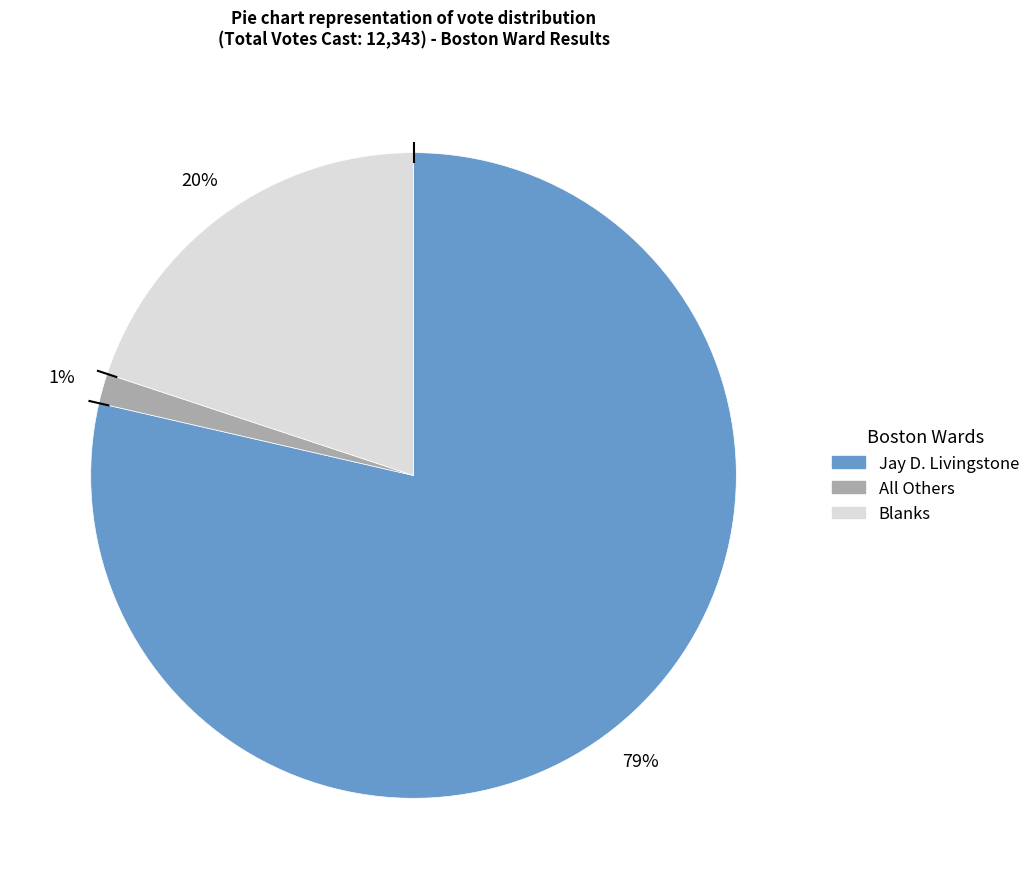

To the nearest percent, what percentage of the pie is All Others?

1%